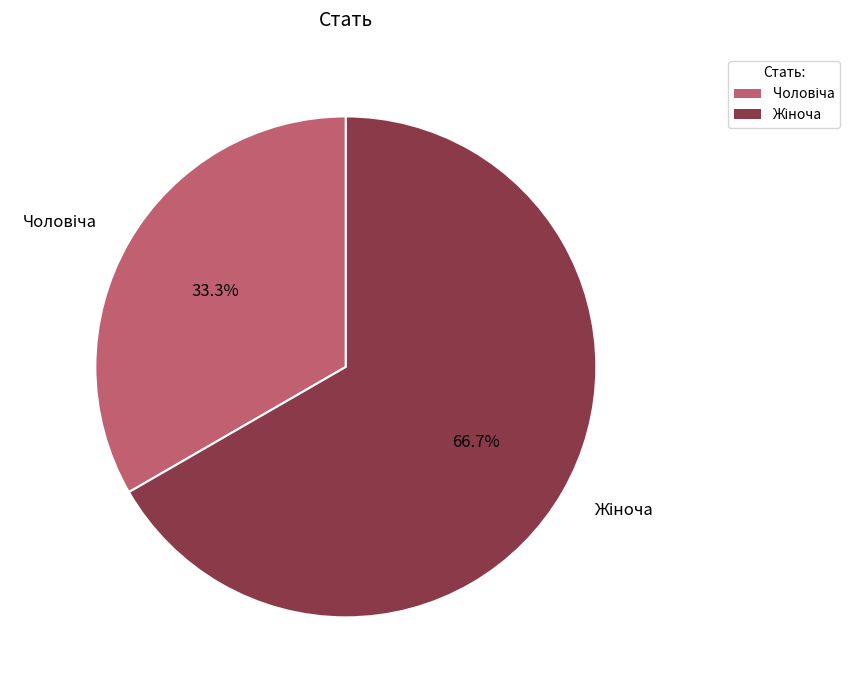

Is there any slice that represents more than half of the pie?

Yes